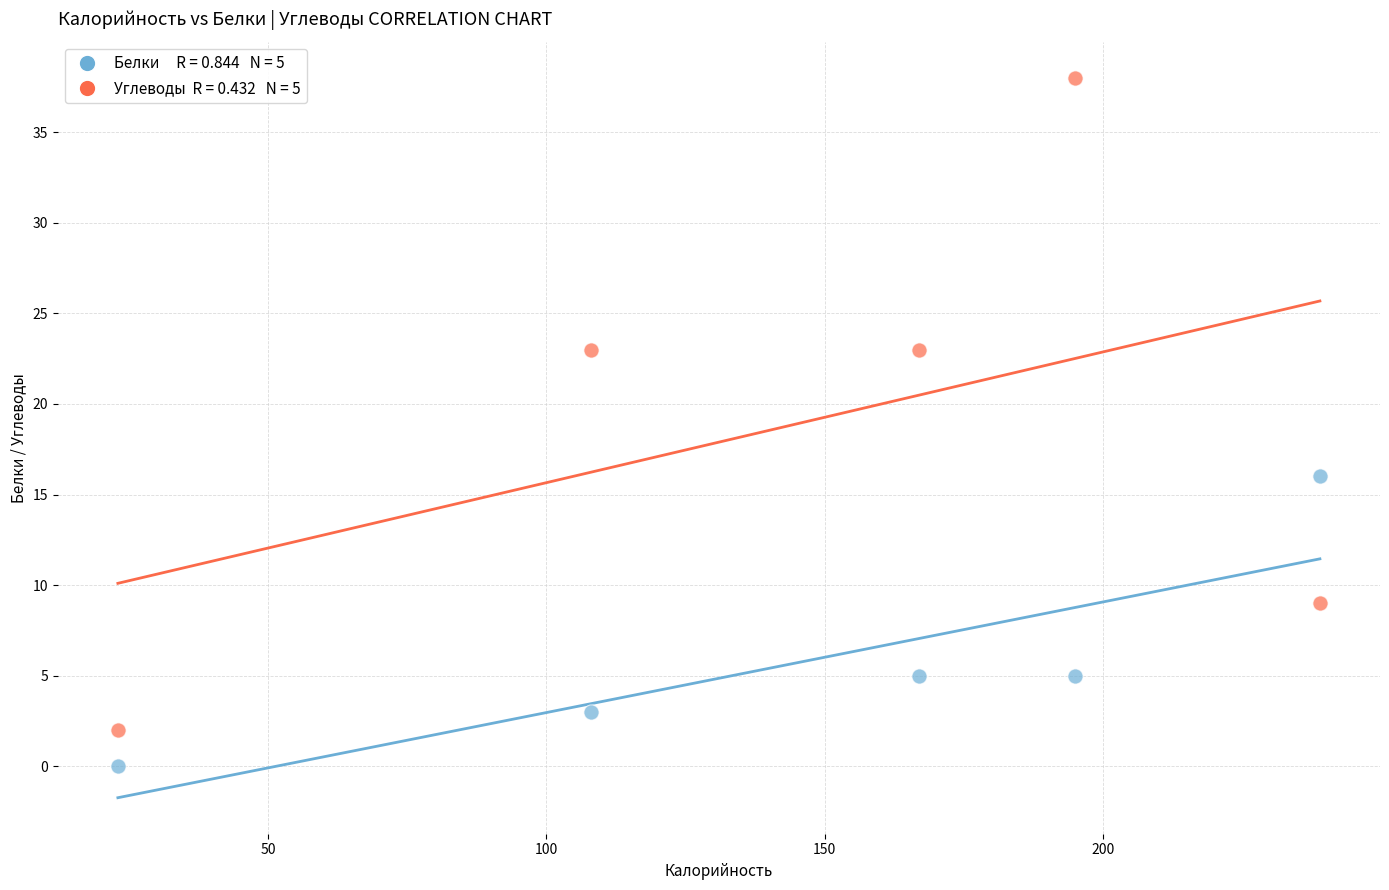

Across all series, what Y value is closest to 19?

16